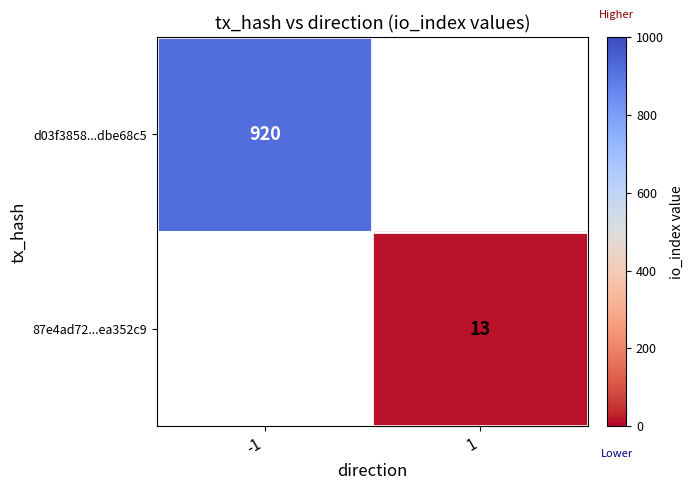

The 87e4ad72...ea352c9 series shows 18 at 1. True or false?

False